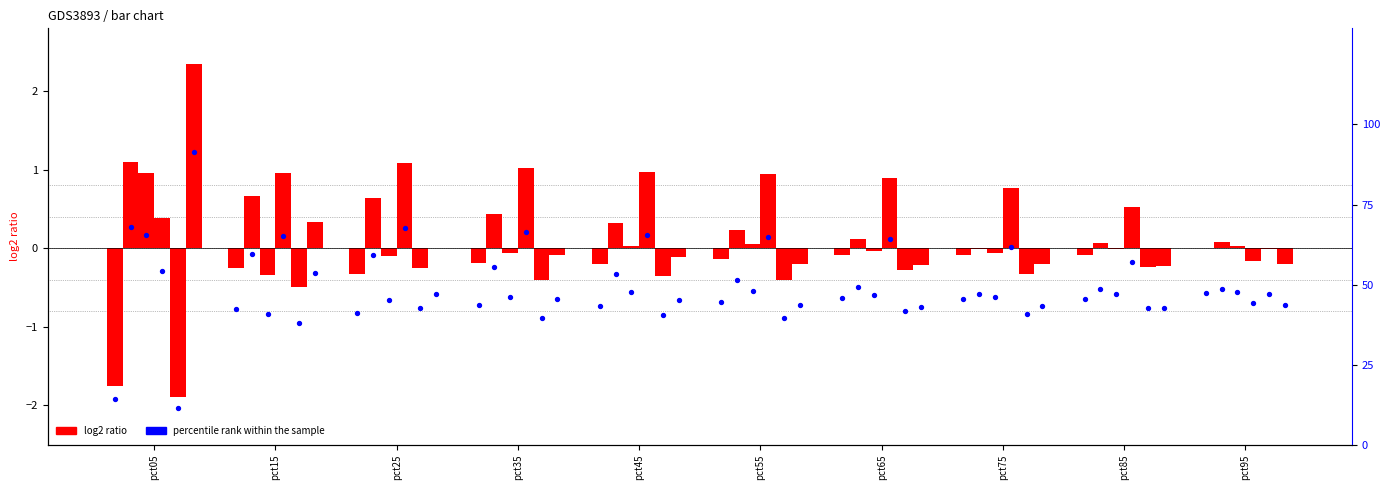

Is the value of Apr at pct75 greater than the value of Mar at pct45?

Yes